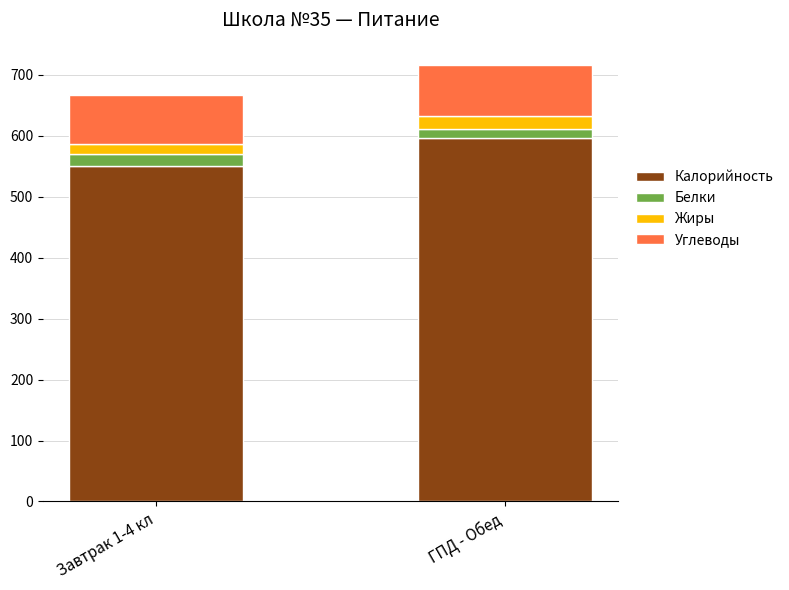

What is the total value across all series at ГПД - Обед?

717